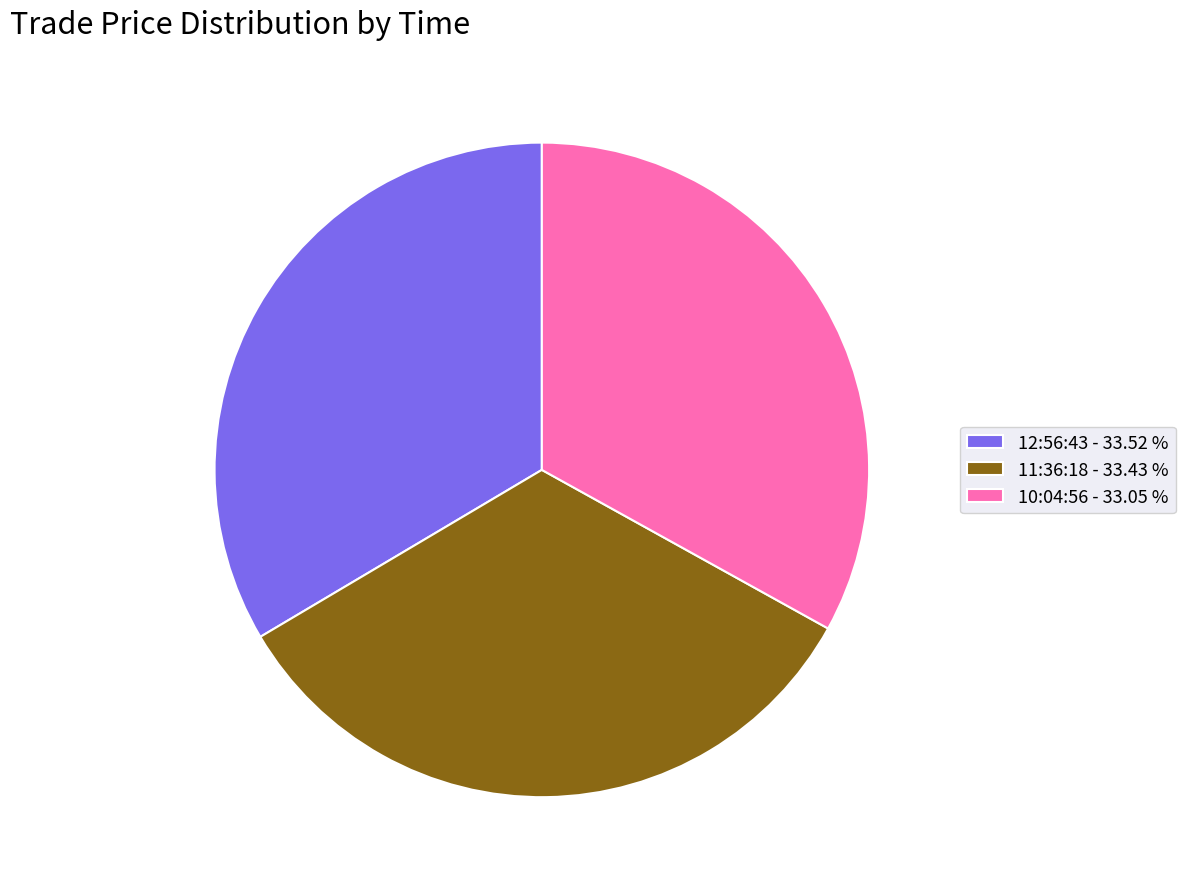

Is there any slice that represents more than half of the pie?

No